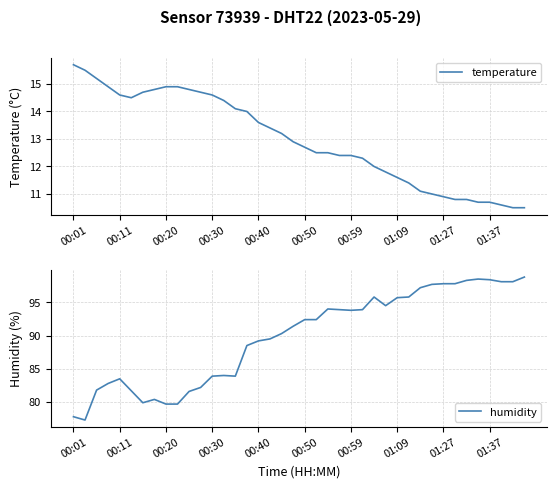

Which has a higher value, 15 or 21?

15